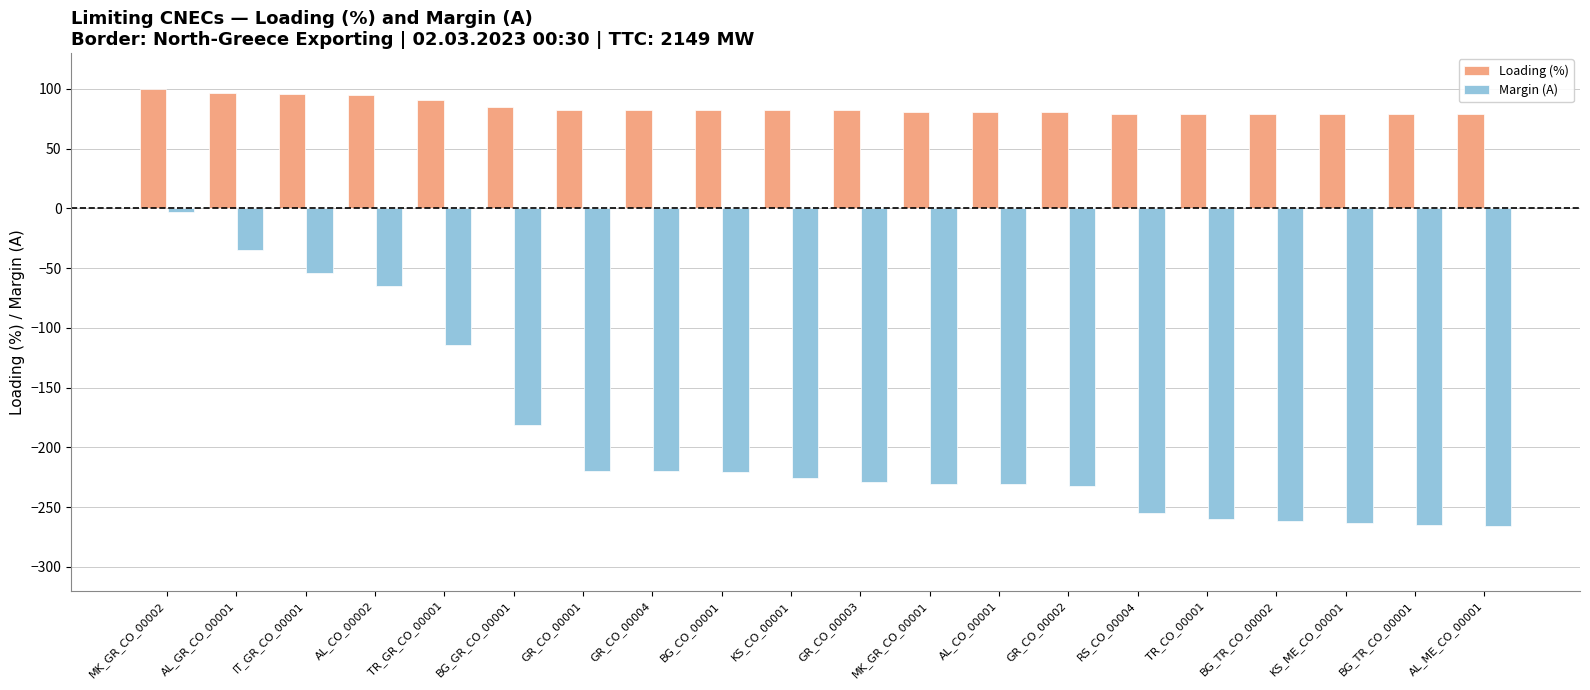

List the series in order of their overall mean, highest first.

Loading (%), Margin (A)